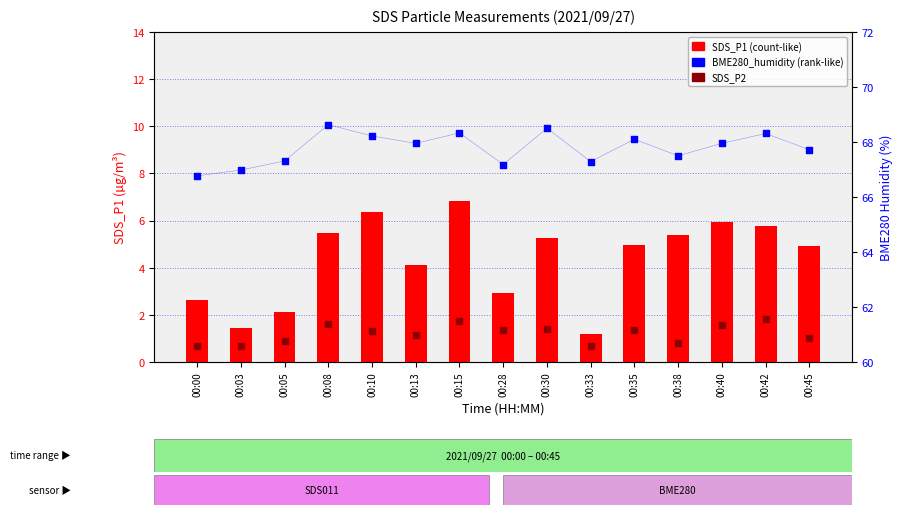

What is the total value across all series at 00:28?

71.5